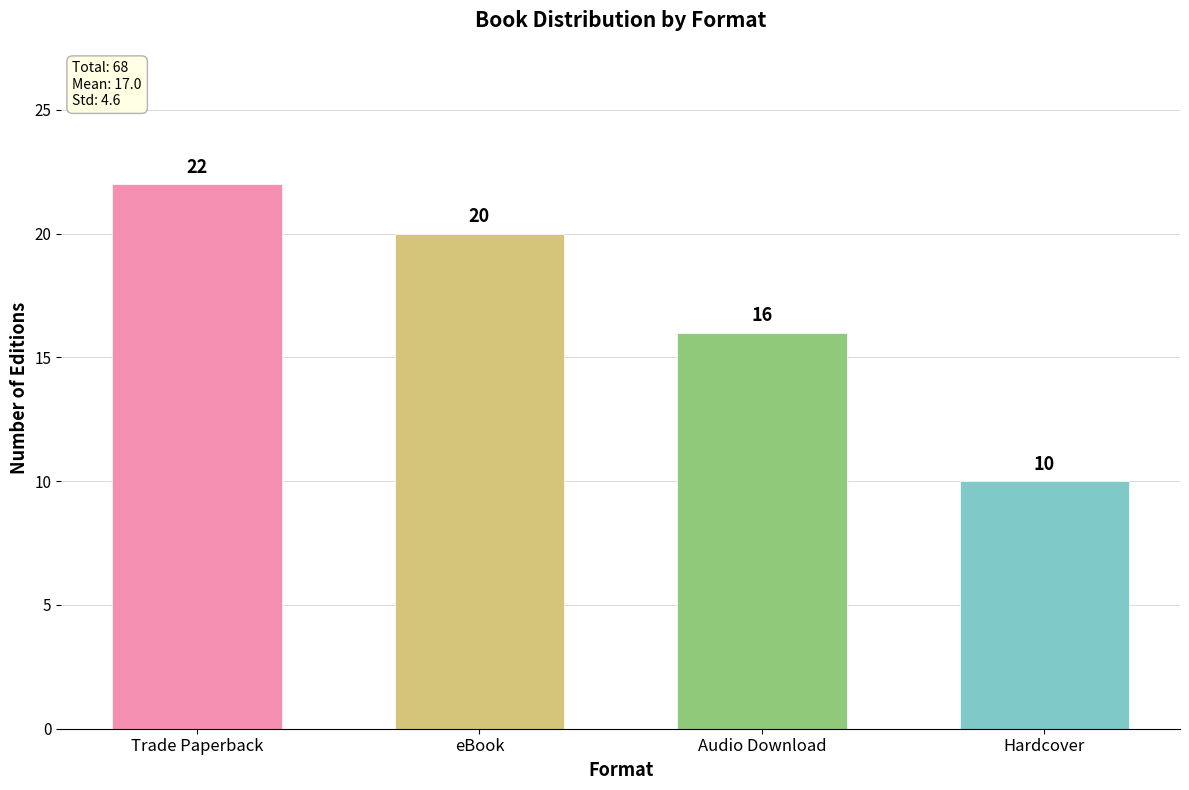

What is the difference between the values at Hardcover and Audio Download?

6